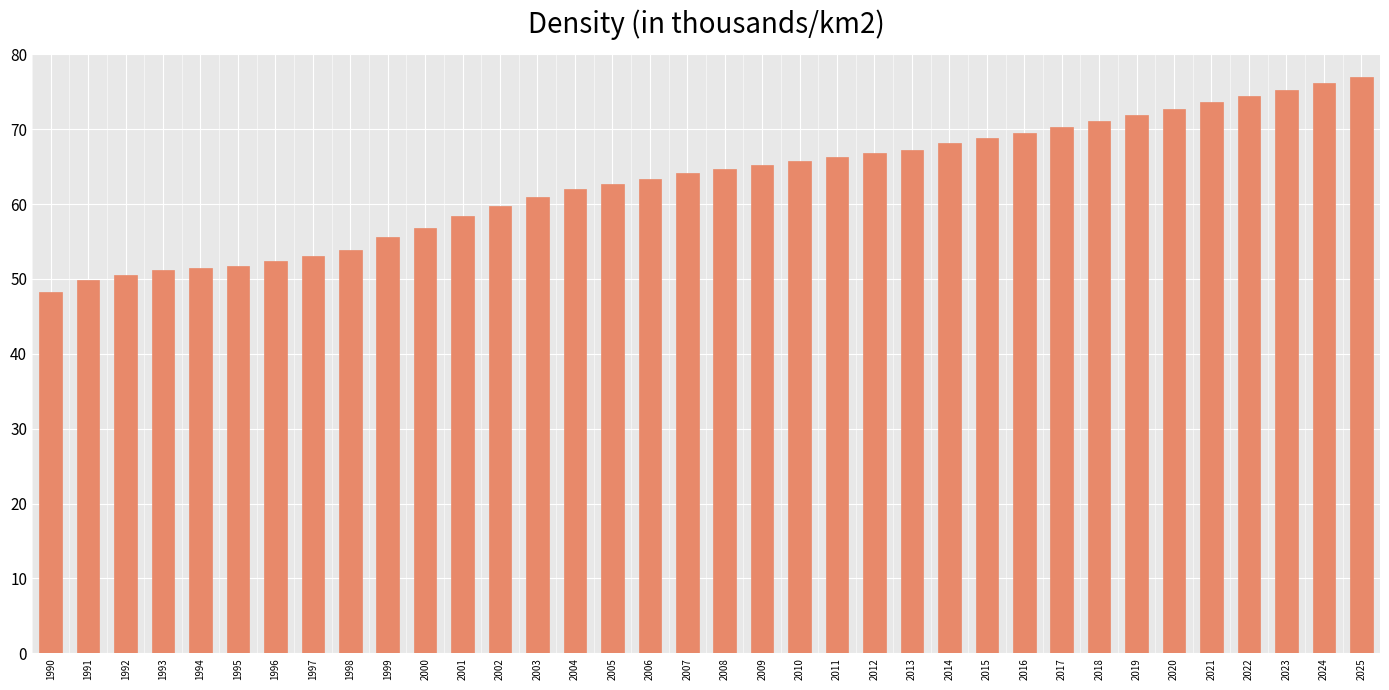

What is the approximate value at 2015?

68.8